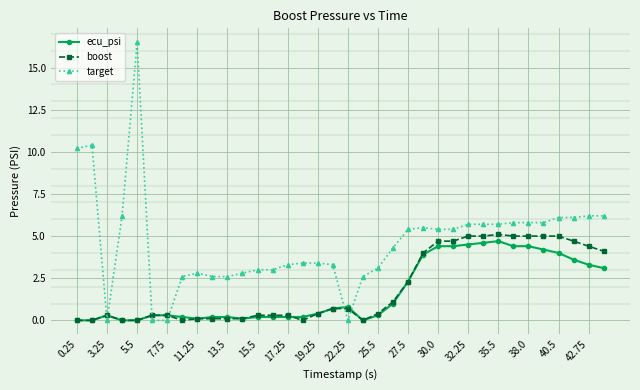

Which series has the largest total across all categories?

target